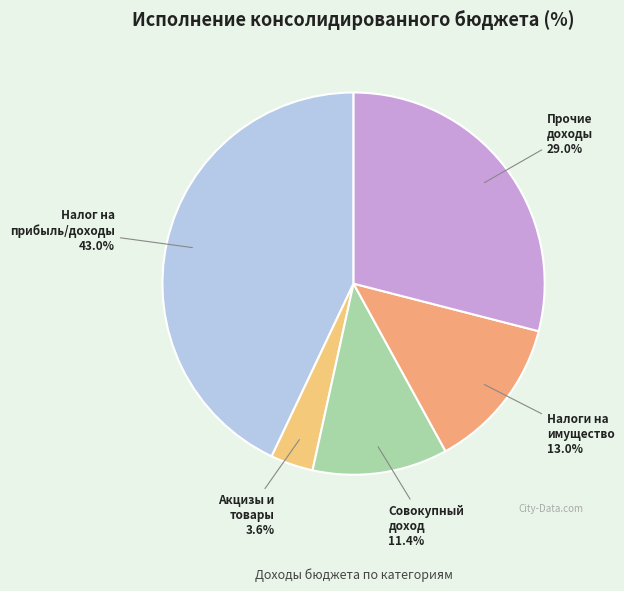

Is there any slice that represents more than half of the pie?

No